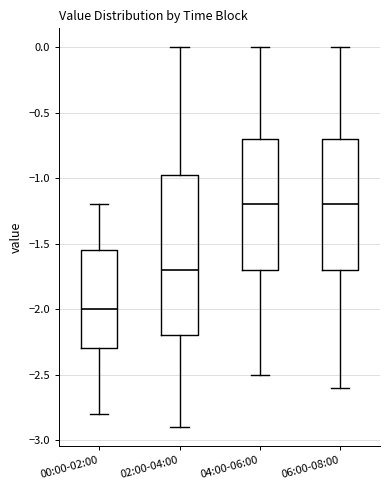

Reading left to right, transcribe this box plot: for each box, give where its median line is, the range the box spans, and where its two whiskers end, as read against the y-axis. The values are not printed on the chart, so give them approximately, as read against the axis.

00:00-02:00: median -2.00, box -2.30 to -1.55, whiskers -2.80 to -1.20
02:00-04:00: median -1.70, box -2.20 to -0.95, whiskers -2.90 to 0.00
04:00-06:00: median -1.20, box -1.70 to -0.70, whiskers -2.50 to 0.00
06:00-08:00: median -1.20, box -1.70 to -0.70, whiskers -2.60 to 0.00